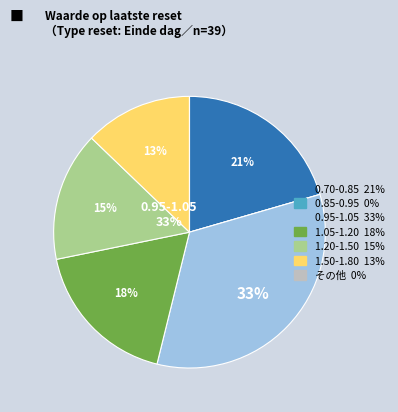

Is there any slice that represents more than half of the pie?

No